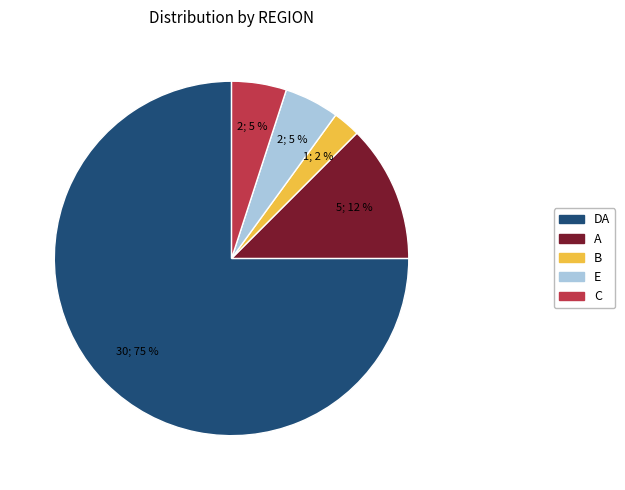

To the nearest percent, what is the average slice percentage?

20%